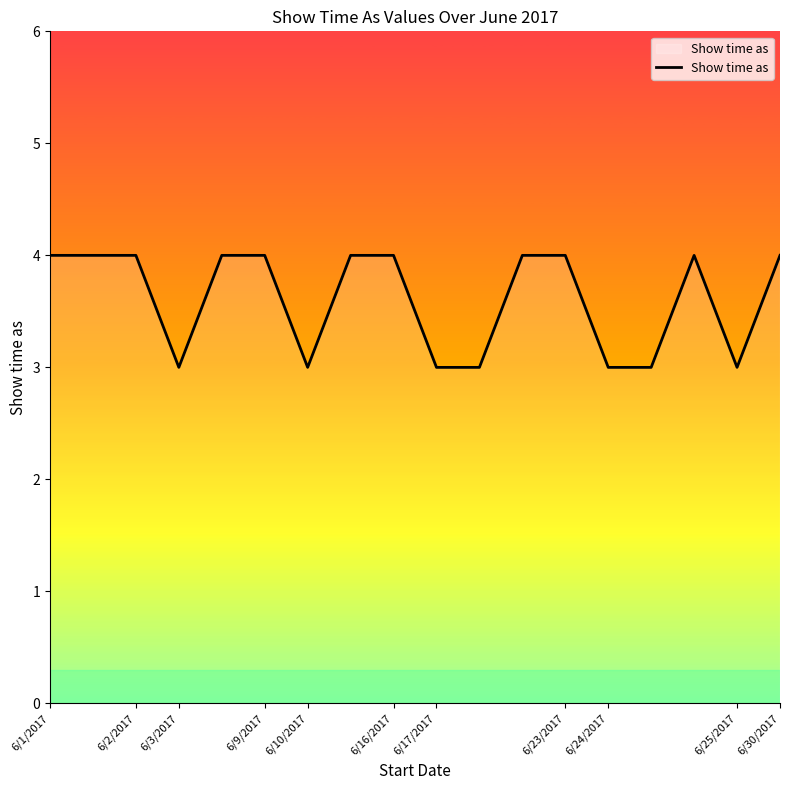

What is the maximum value shown in the chart?

4